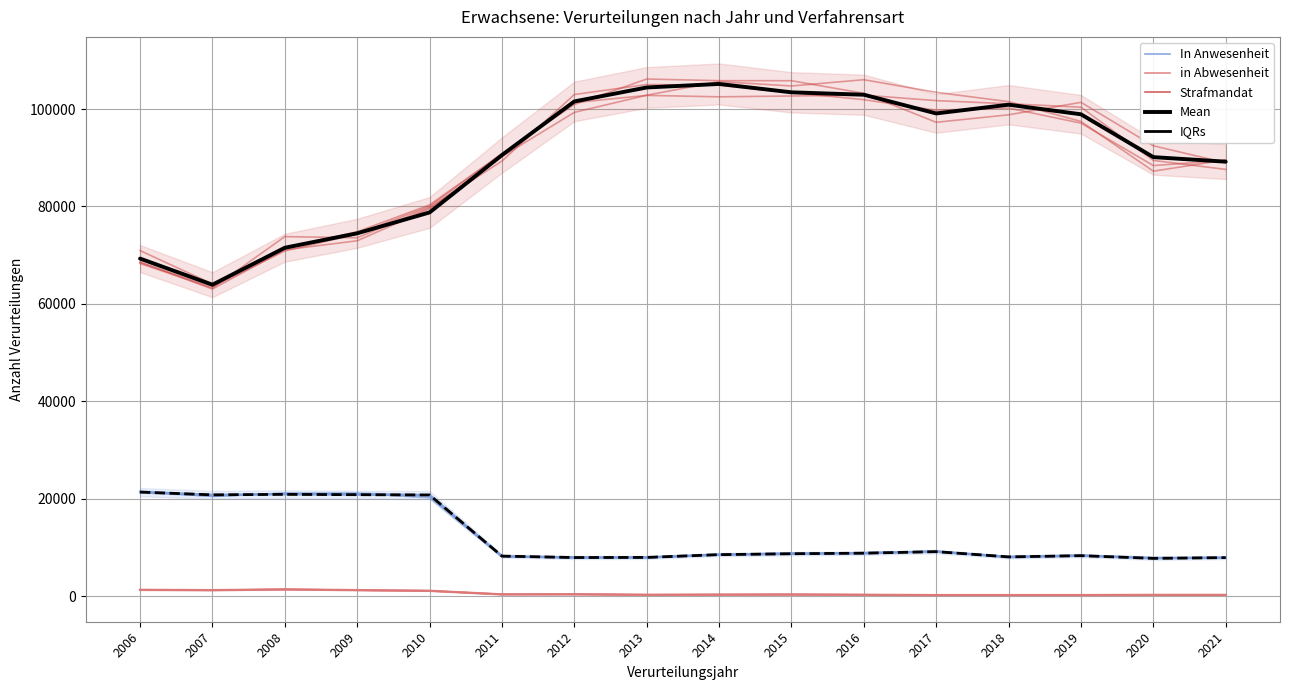

How many categories are shown in the chart?

16